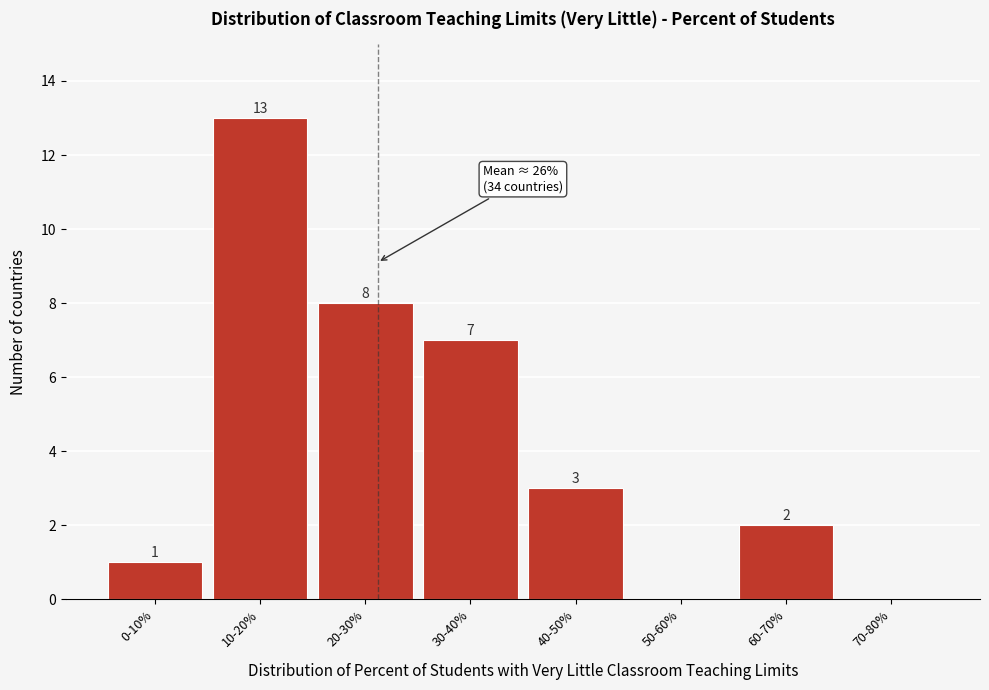

Reading left to right, transcribe all the data shown in this chart.

0-10%=1	10-20%=13	20-30%=8	30-40%=7	40-50%=3	50-60%=0	60-70%=2	70-80%=0